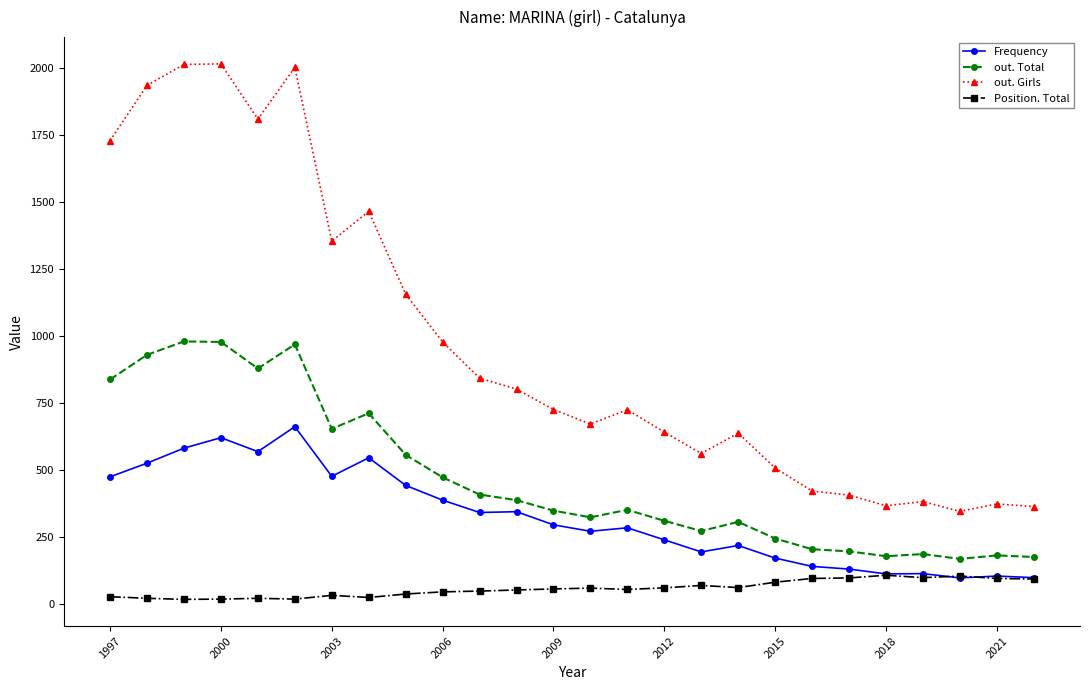

Which series has the largest range (max minus min)?

out. Girls